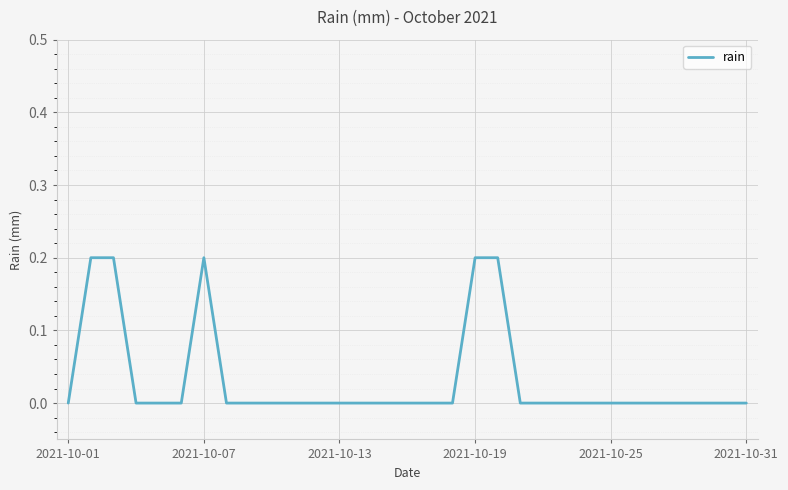

True or false: the data has more than 1 interior local peaks.

False